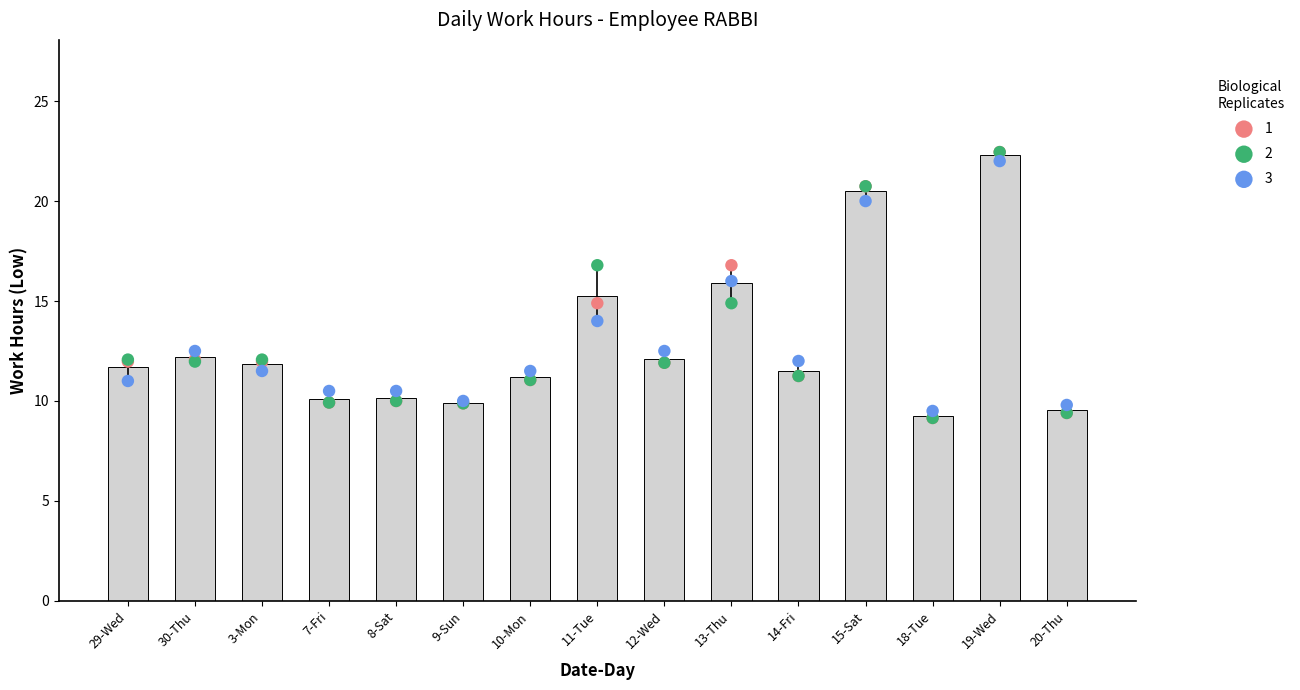

Which series reaches the minimum Y coordinate?

Low (Work Hours)